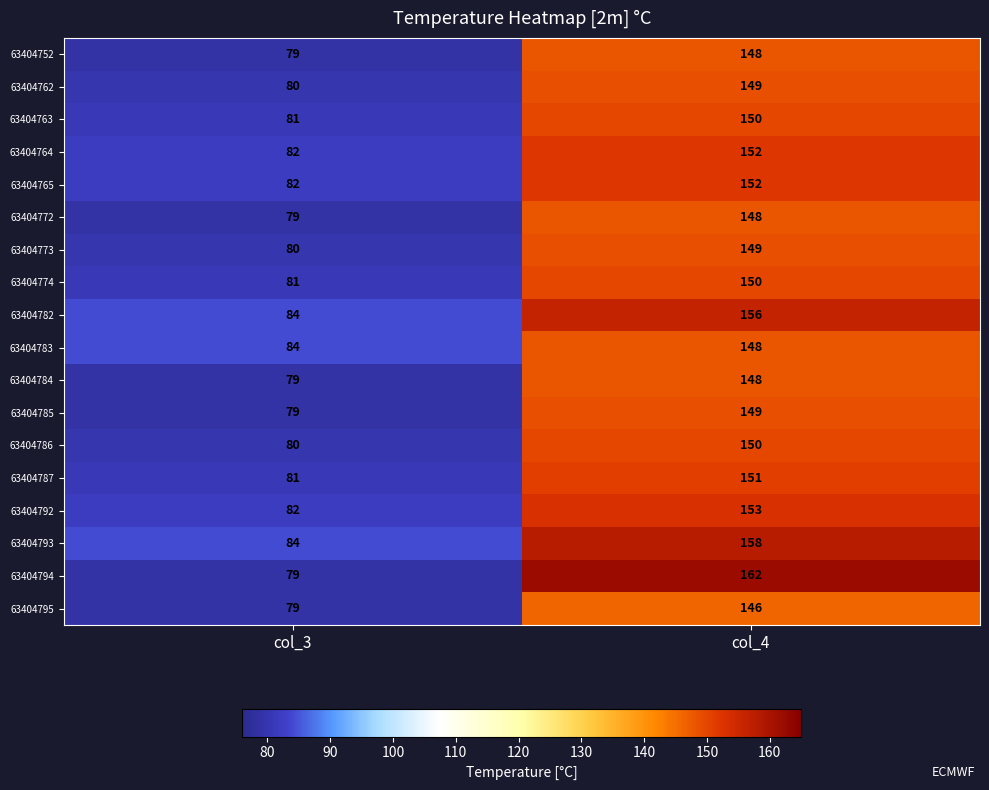

What is the sum of the 63404795 values at col_3 and col_4?

225